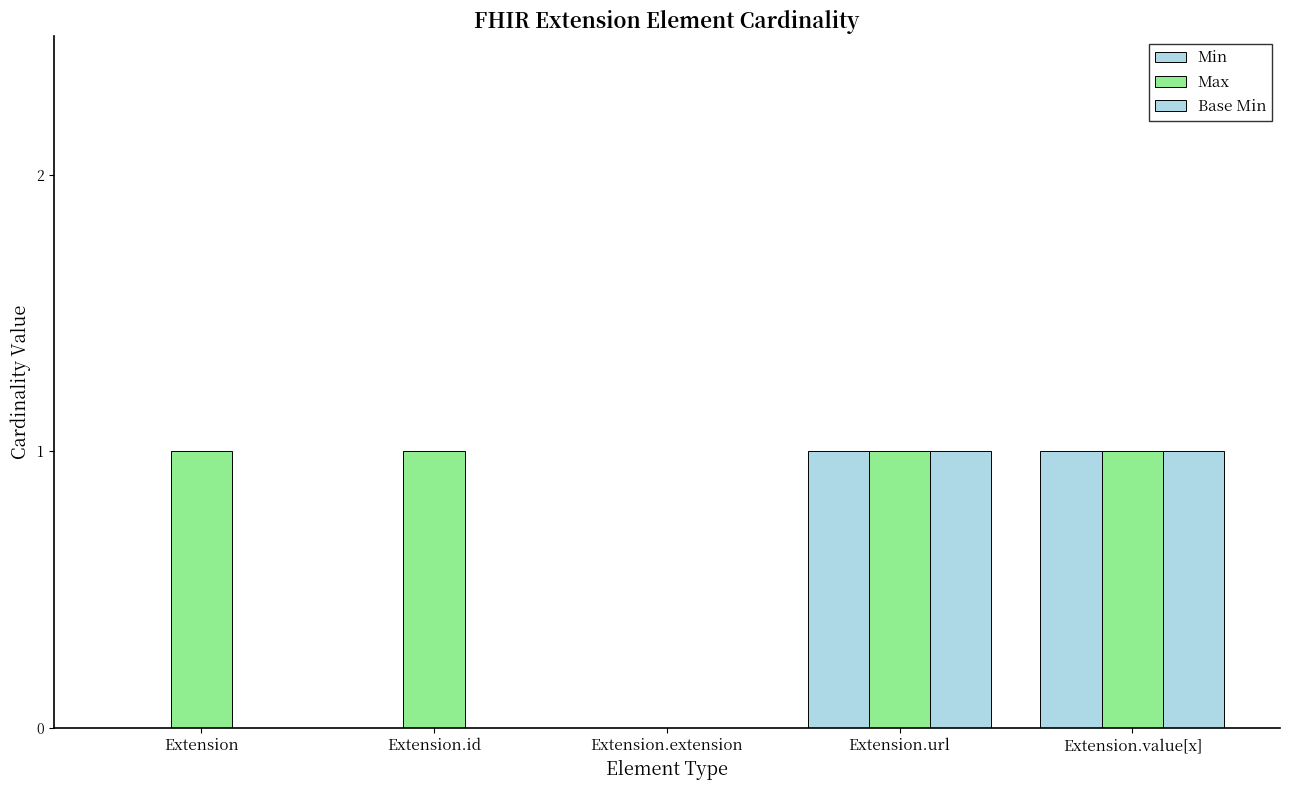

Rank the series by their maximum value, from lowest to highest.

Min, Max, Base Min